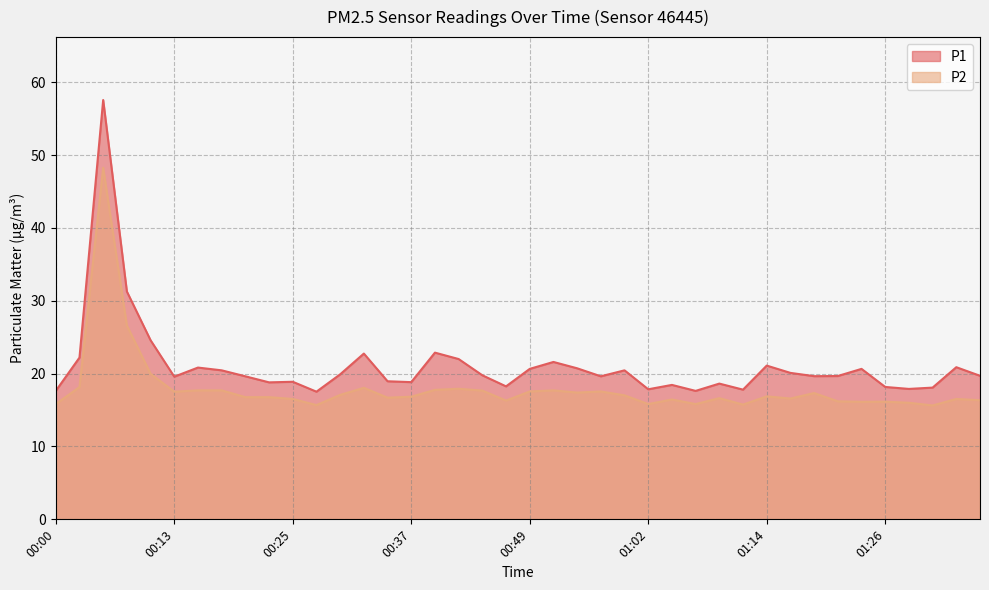

How many interior local valleys does the P2 series have?

11